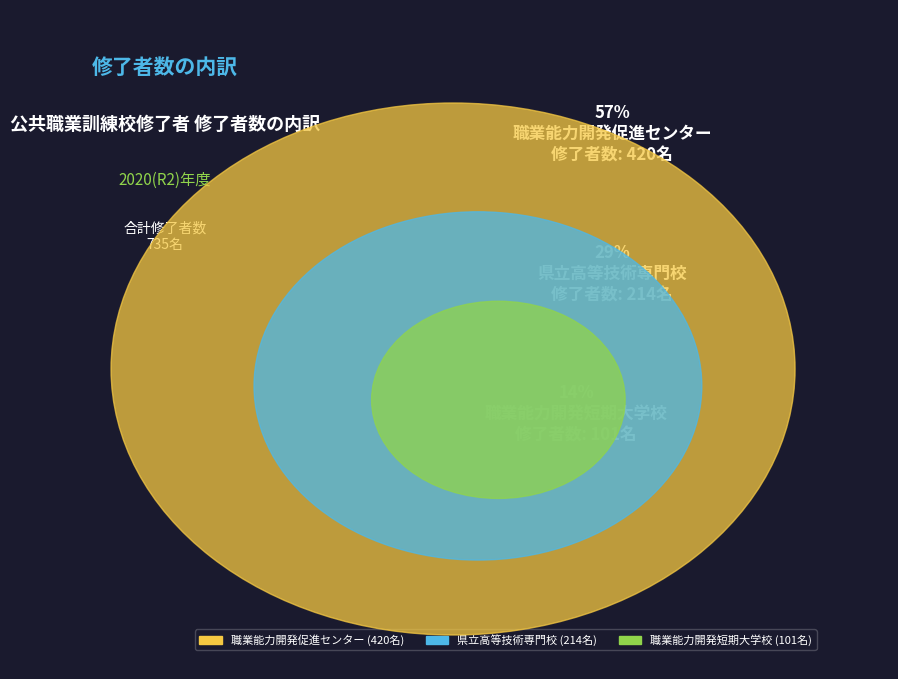

What percentage is the 職業能力開発短期大学校 slice, to the nearest percent?

14%